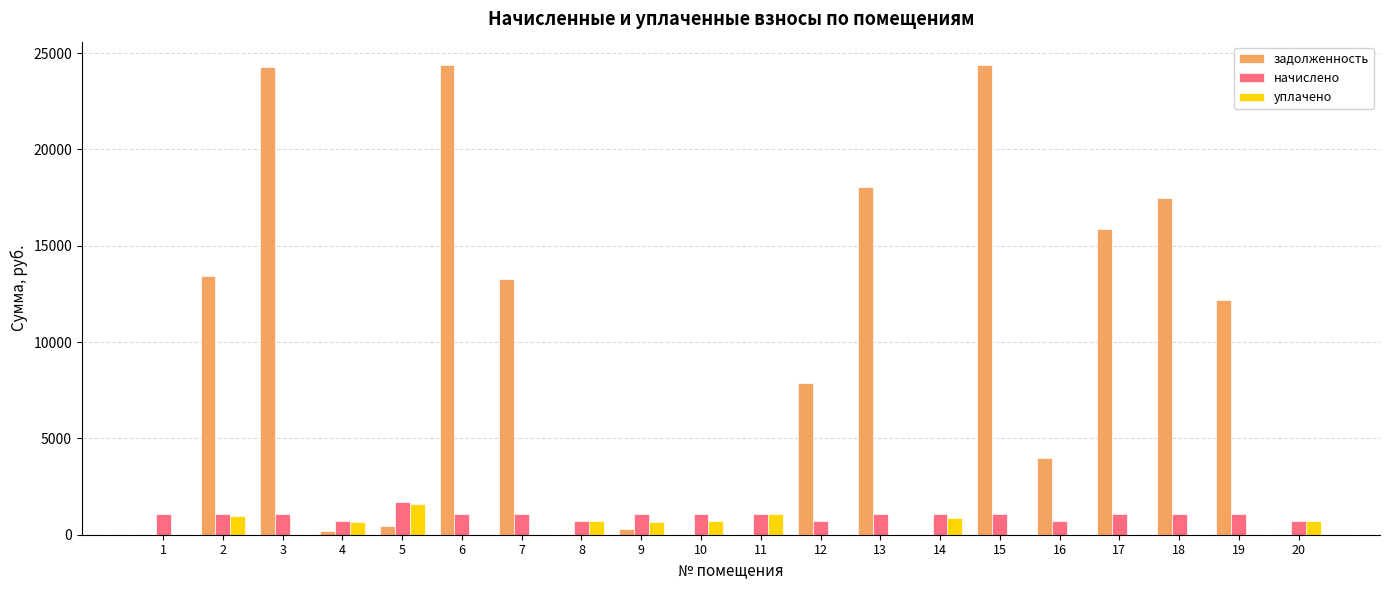

What is the sum of the задолженность values at 3 and 18?

41736.8